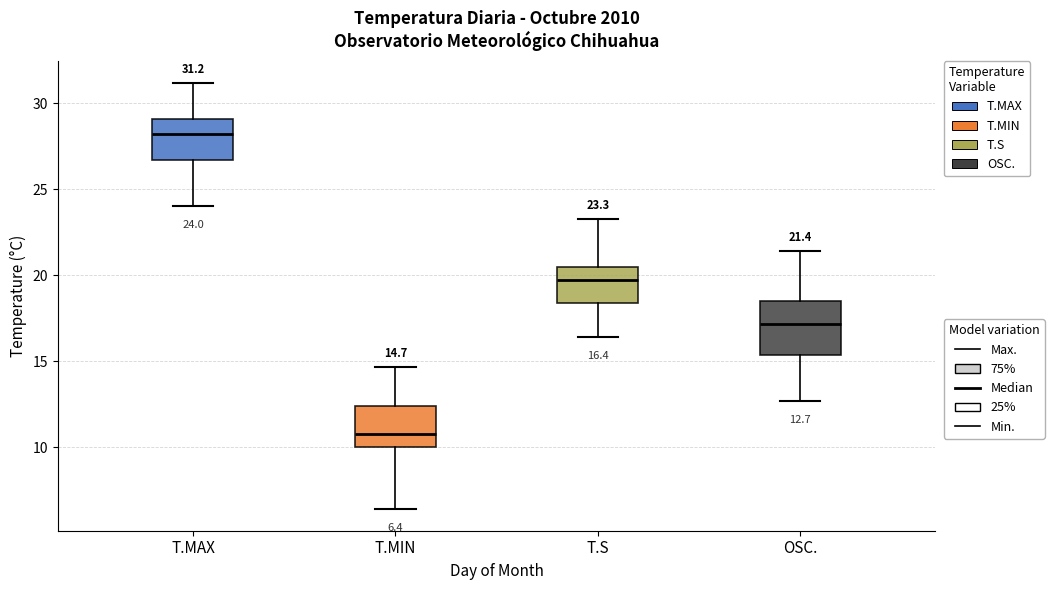

Which box's median line is the lowest?

T.MIN